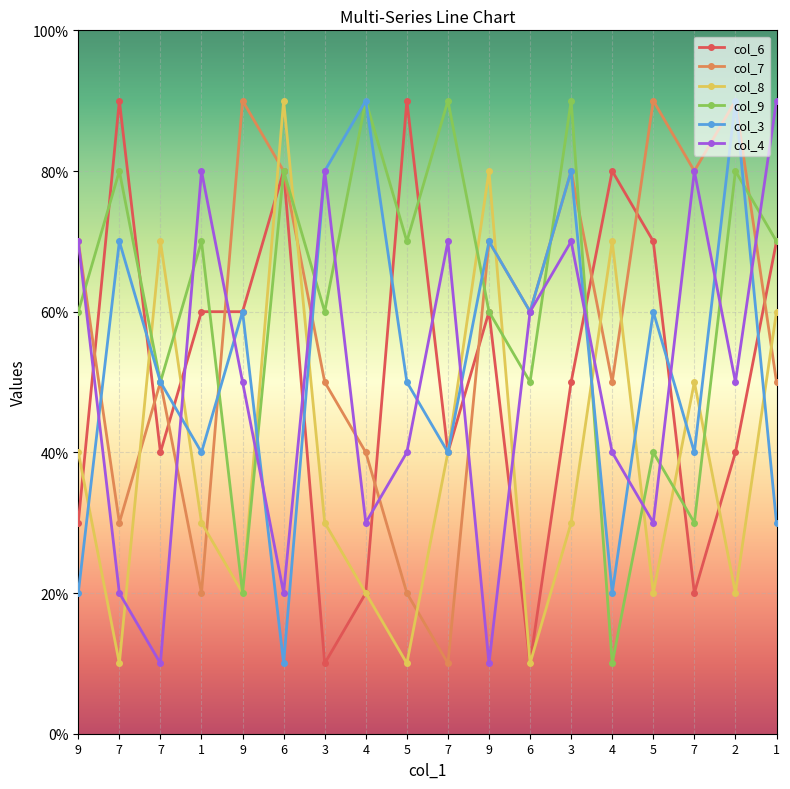

Where do col_6 and col_8 first cross each other?

9 and 7